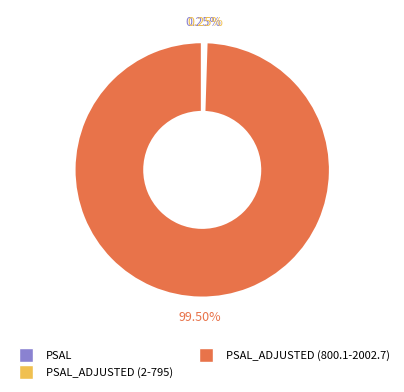

Is there any slice that represents more than half of the pie?

Yes